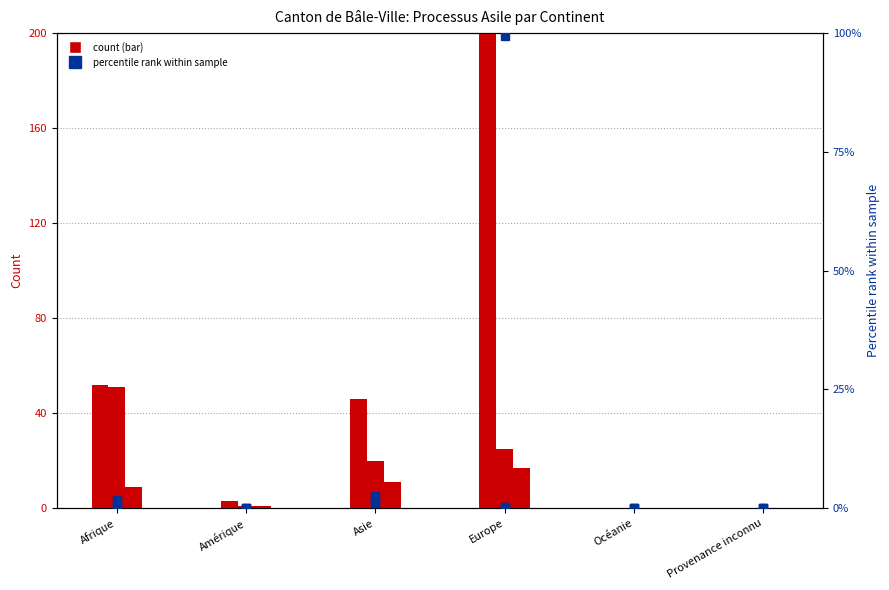

Reading left to right, transcribe all the data shown in this chart.

Total (col_1): 52.0	3.0	46.0	1583.0	0.0	0.0
Départs et sorties (col_9): 51.0	1.0	20.0	25.0	0.0	0.0
Entrées de cas soutien (col_6): 9.0	1.0	11.0	17.0	0.0	0.0
Règlements cantons (col_8): 0.4	0.0	1.2	0.3	0.0	0.0
Entrées (col_2): 1.8	0.1	1.6	99.5	0.0	0.0
Octrois asile (col_7): 0.8	0.0	2.6	0.3	0.0	0.0